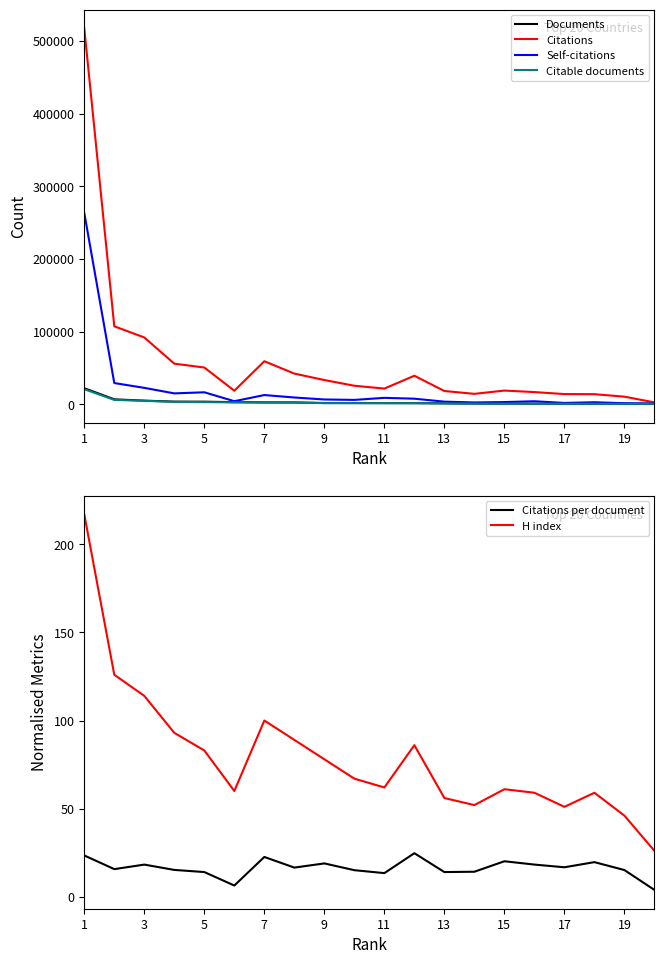

At how many categories does at least one series exceed 402720?

1